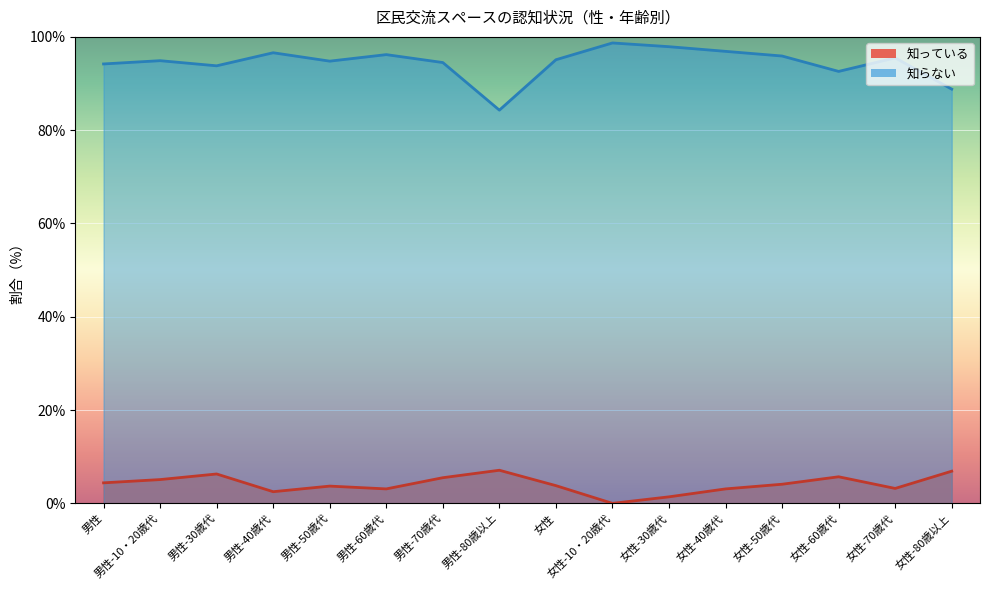

Which category has the highest value in the 知らない series?

女性-10・20歳代